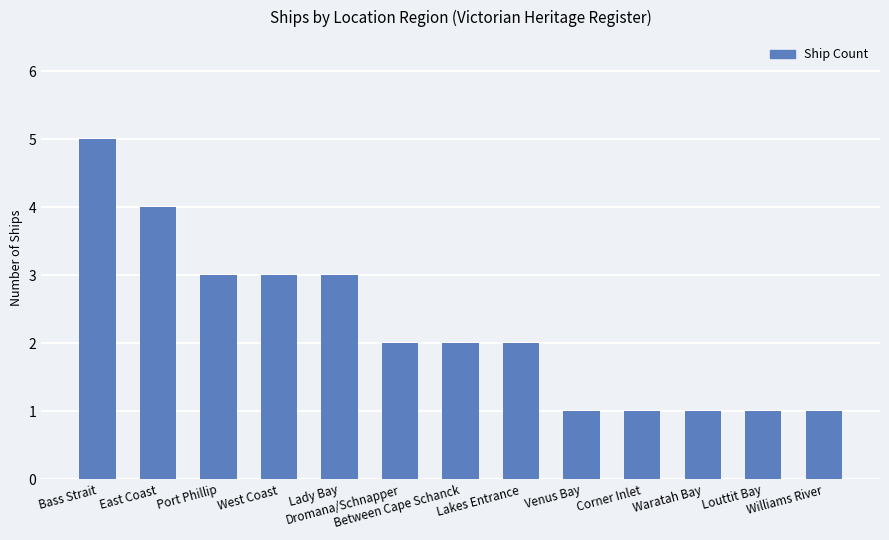

Reading left to right, extract all data points from this chart.

5	4	3	3	3	2	2	2	1	1	1	1	1